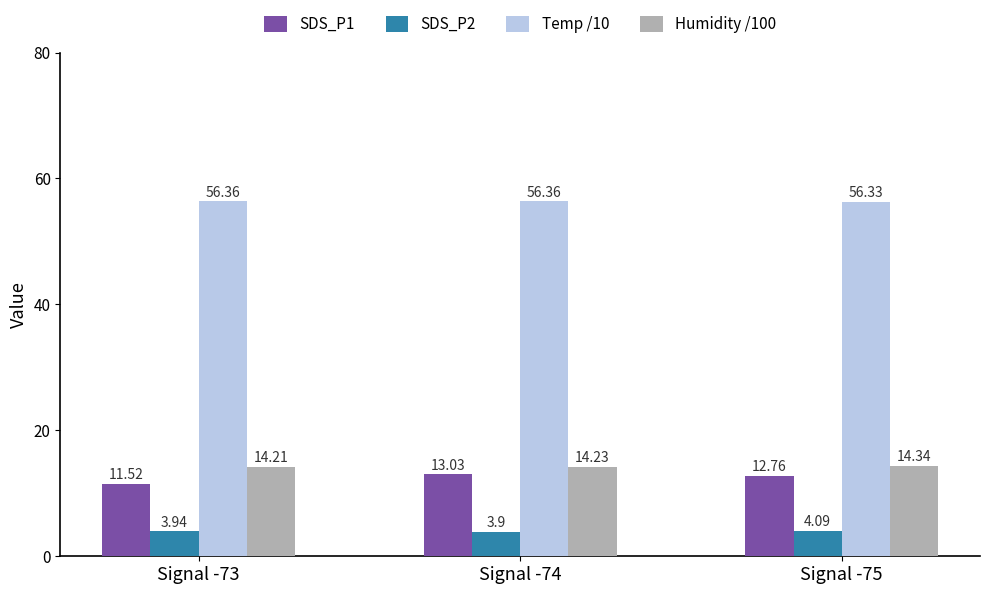

Which series has the largest total across all categories?

Temp /10